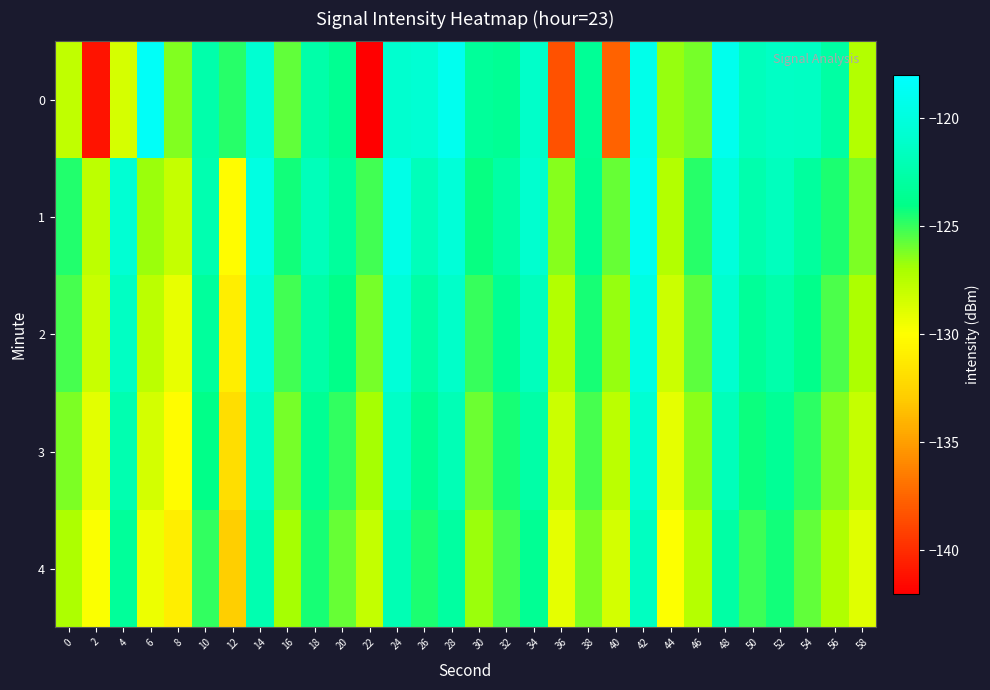

Count the number of data series in this chart.

5